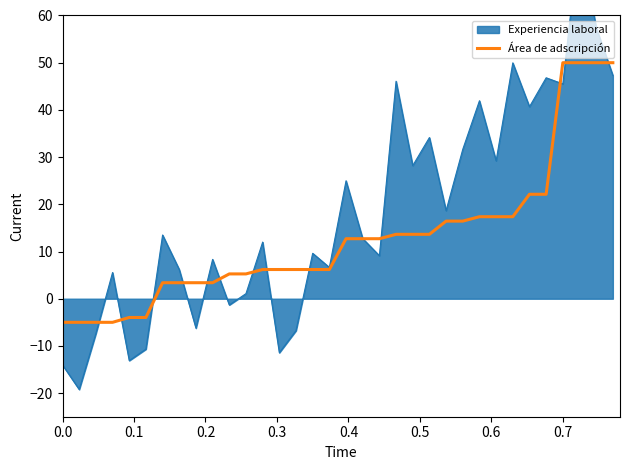

What is the maximum value for Área de adscripción?

50.0